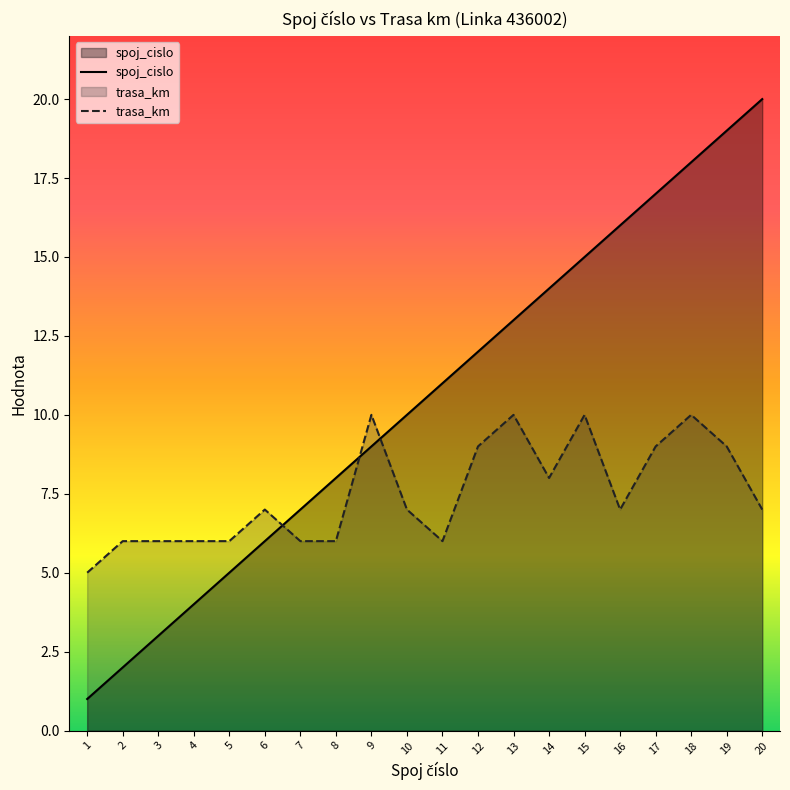

How many interior local peaks does the trasa_km series have?

5